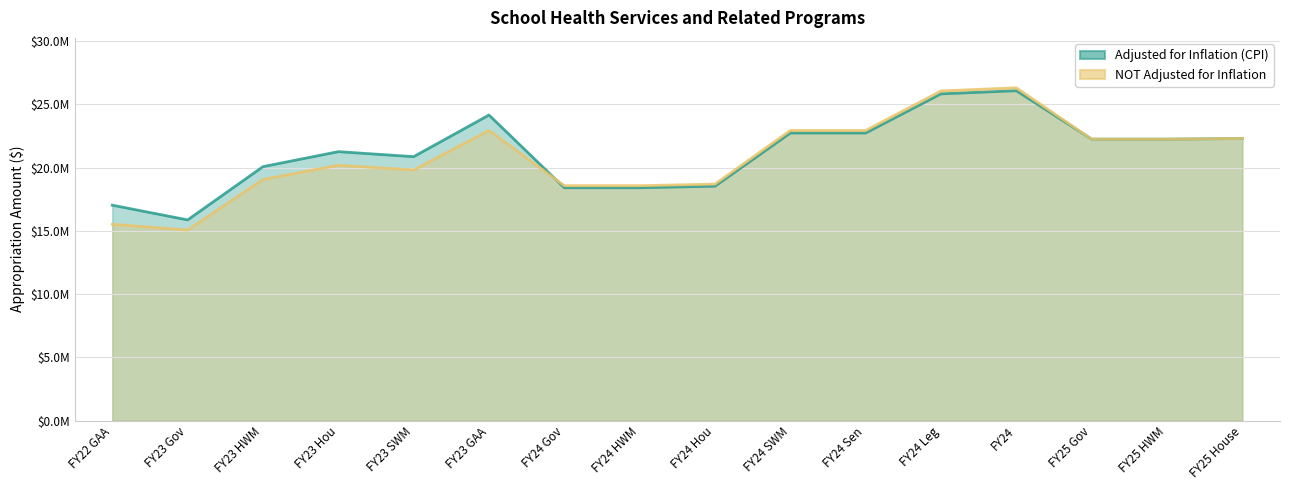

At which category does the chart reach its minimum across all series?

FY23 Gov